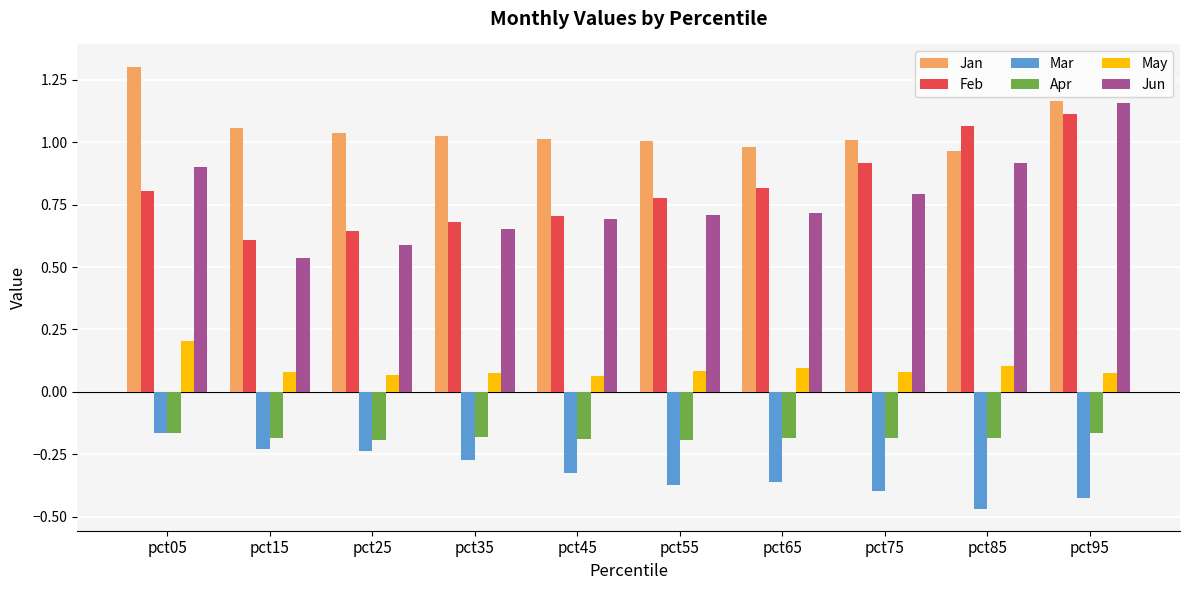

Which label corresponds to the smallest value in the chart?

pct85